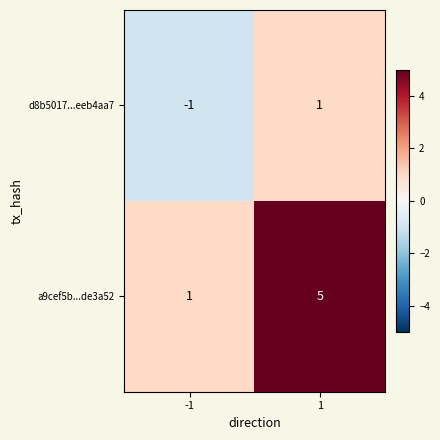

How many series are shown in this chart?

2